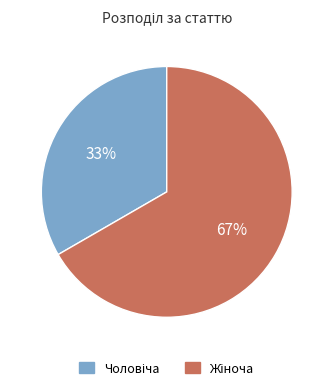

How many segments does this pie chart have?

2